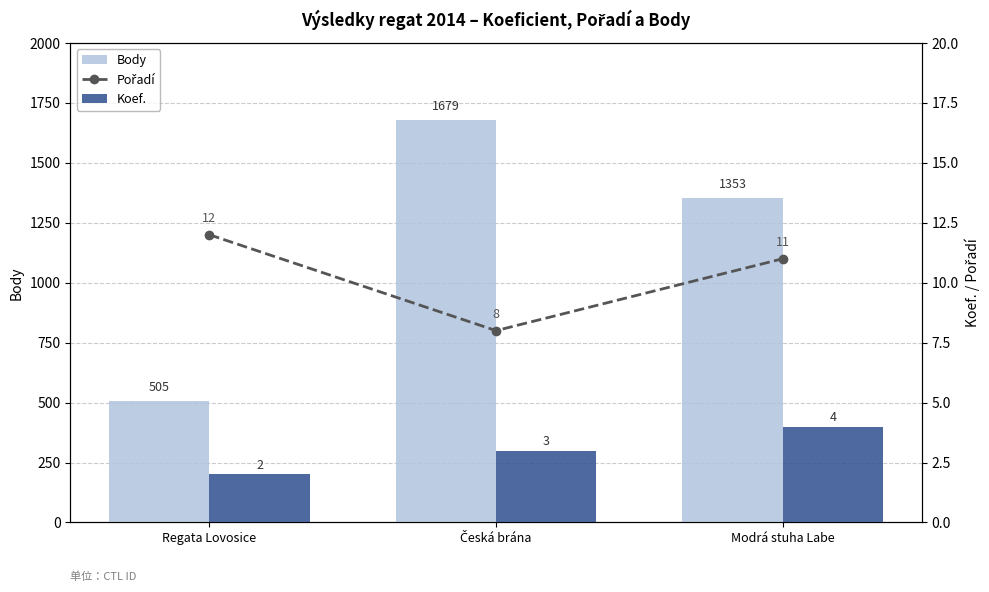

What position from the left is Česká brána?

2